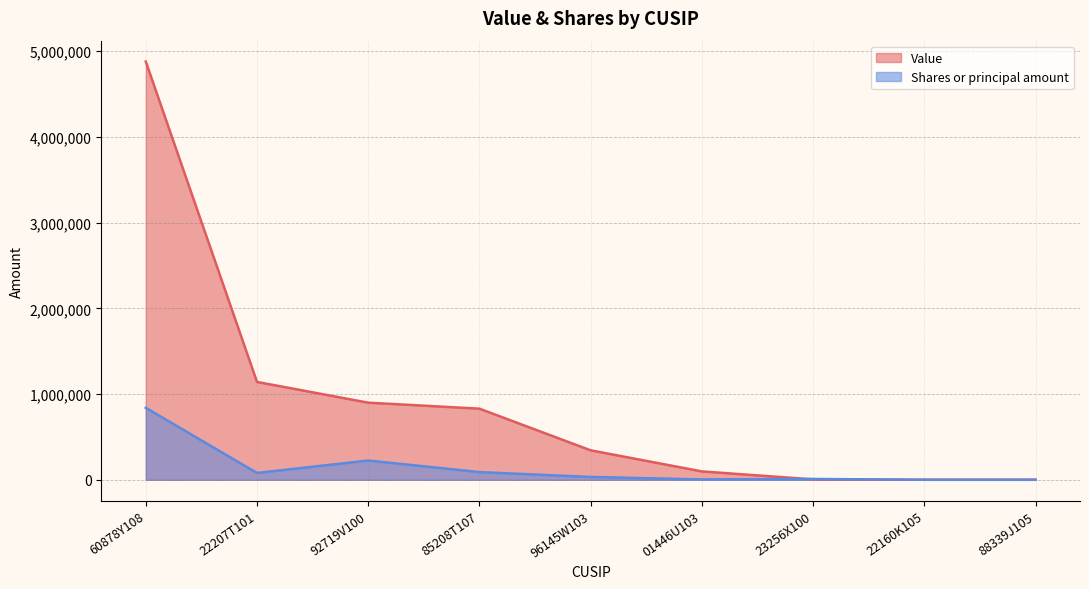

Reading right to left, transcribe all the data shown in this chart.

Value: 88339J105=1000	22160K105=1000	23256X100=5000	01446U103=98000	96145W103=344000	85208T107=830000	92719V100=900000	22207T101=1142000	60878Y108=4880000
Shares or principal amount: 88339J105=15	22160K105=2	23256X100=10000	01446U103=4440	96145W103=33345	85208T107=90000	92719V100=225000	22207T101=80000	60878Y108=840000